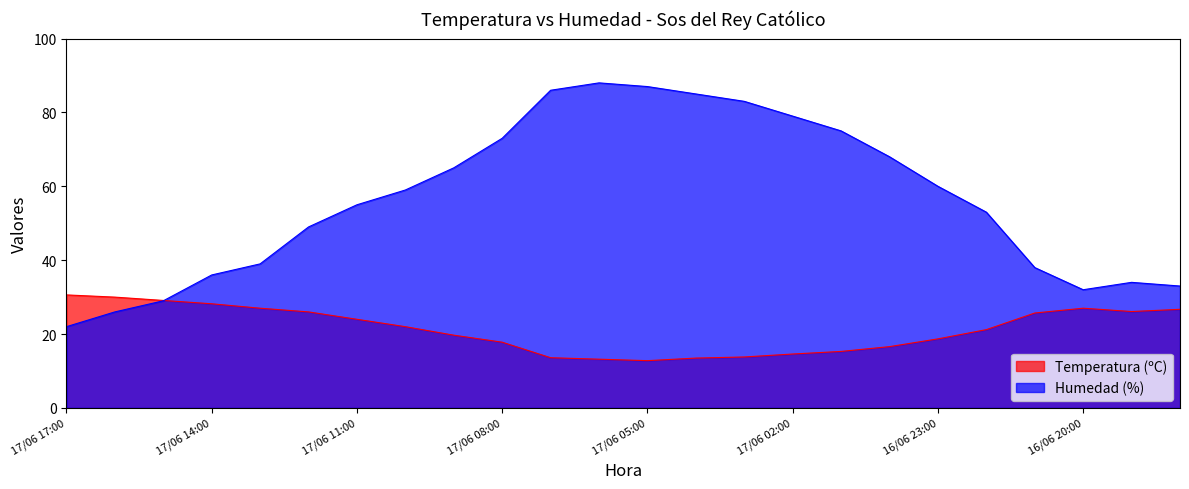

Between 17/06 11:00 and 17/06 06:00, which series saw the biggest shift?

Humedad (%)